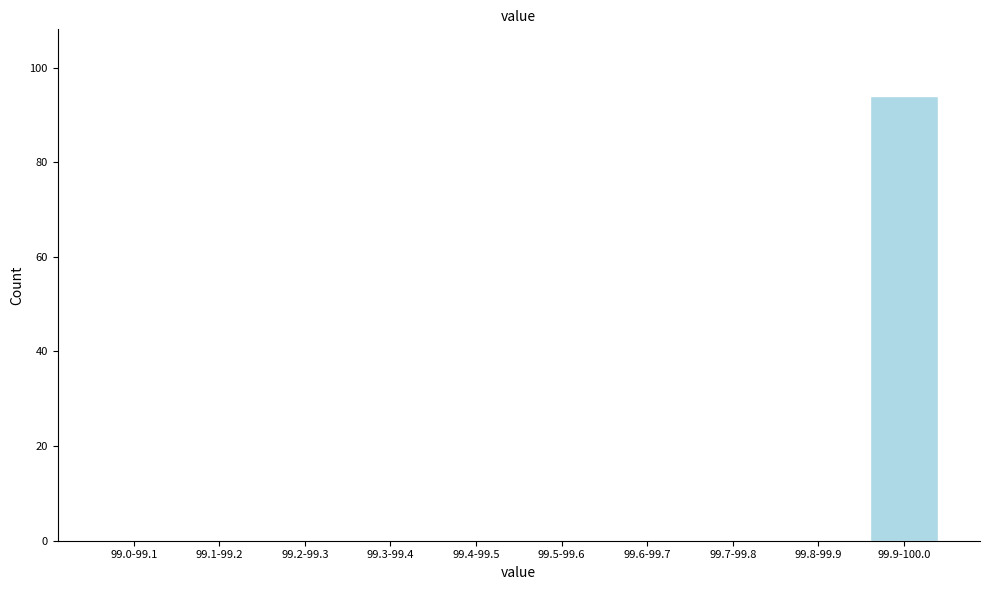

Reading left to right, extract all data points from this chart.

99.0-99.1=0	99.1-99.2=0	99.2-99.3=0	99.3-99.4=0	99.4-99.5=0	99.5-99.6=0	99.6-99.7=0	99.7-99.8=0	99.8-99.9=0	99.9-100.0=94